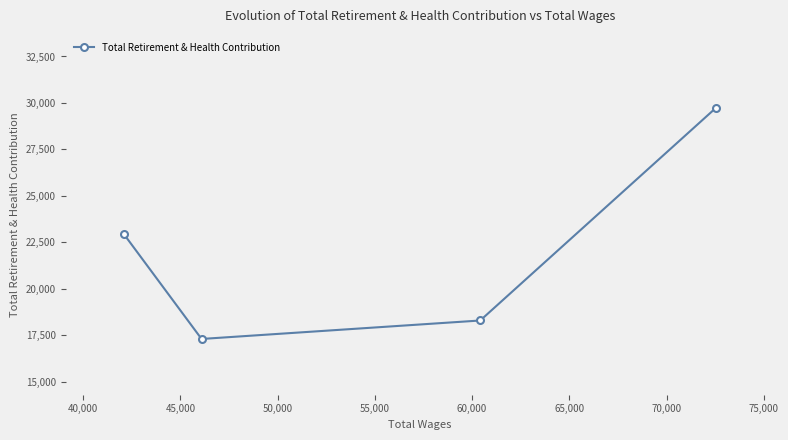

What is the difference between the second highest and minimum values?

5645